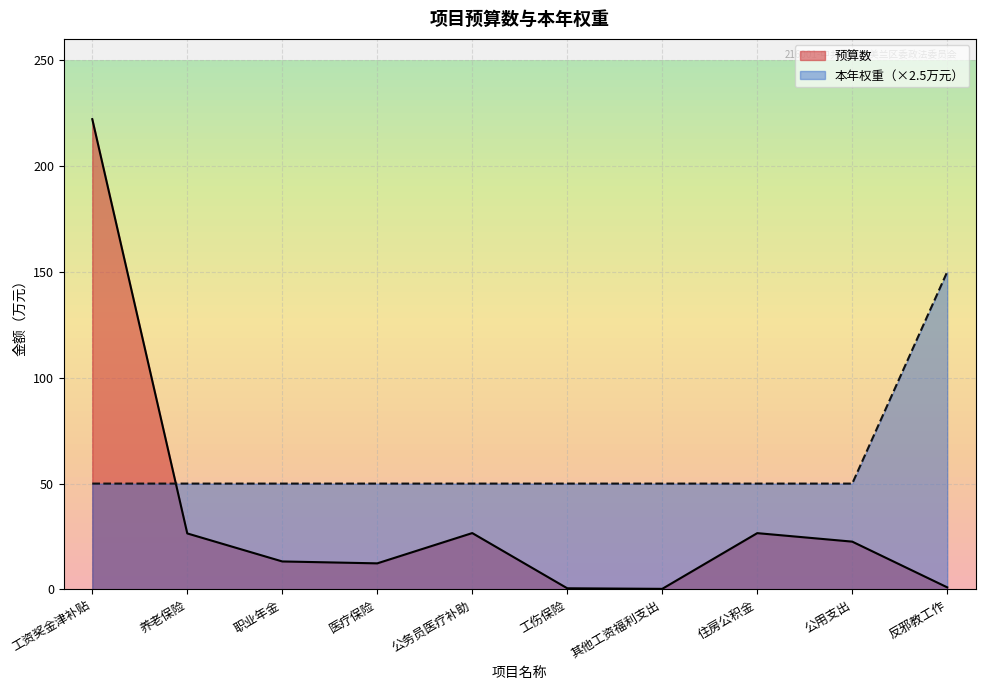

At which category does 预算数 reach its first local valley?

医疗保险